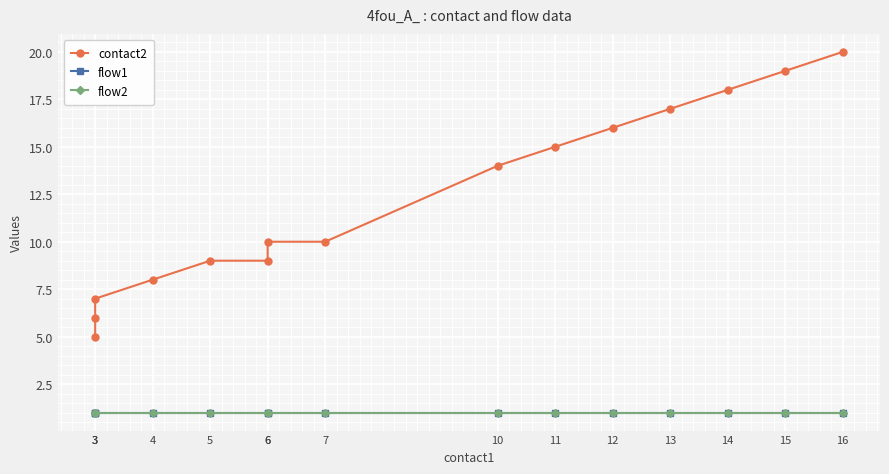

Reading right to left, list all the values displayed in this chart.

contact2: 20	19	18	17	16	15	14	10	10	9	9	8	7	6	5
flow1: 1	1	1	1	1	1	1	1	1	1	1	1	1	1	1
flow2: 1	1	1	1	1	1	1	1	1	1	1	1	1	1	1